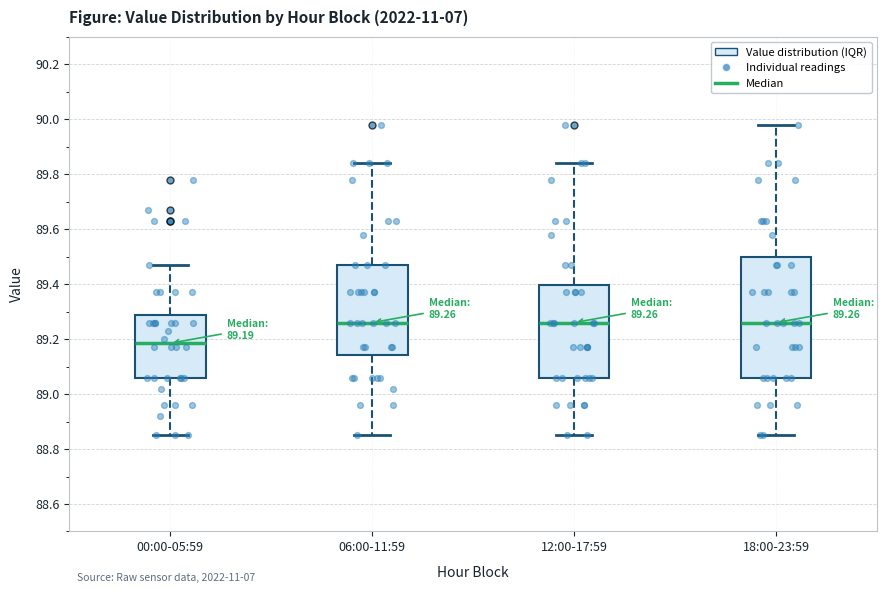

Which box's median line is the lowest?

00:00-05:59